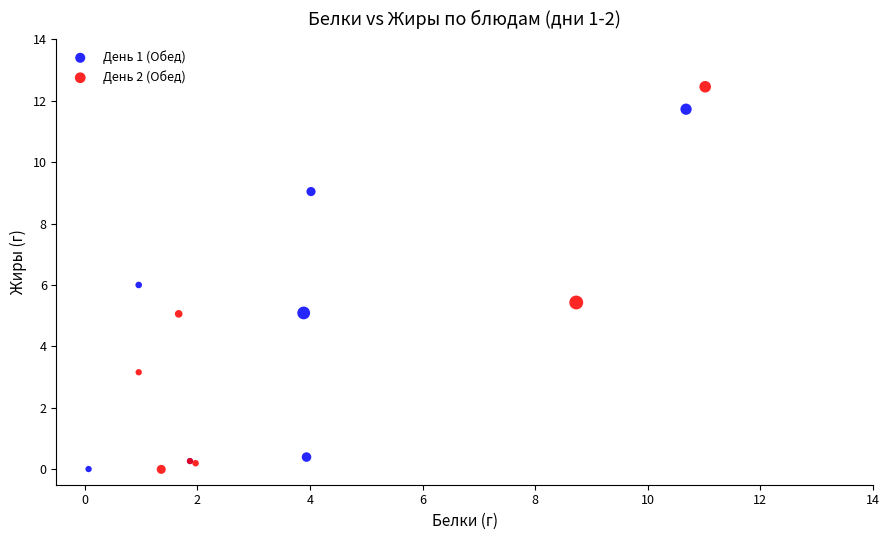

Which series has the widest spread of Y values?

День 2 (Обед)